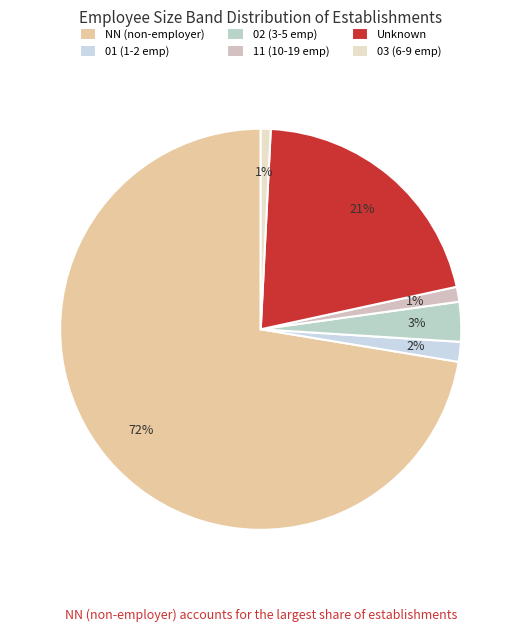

How many segments does this pie chart have?

6